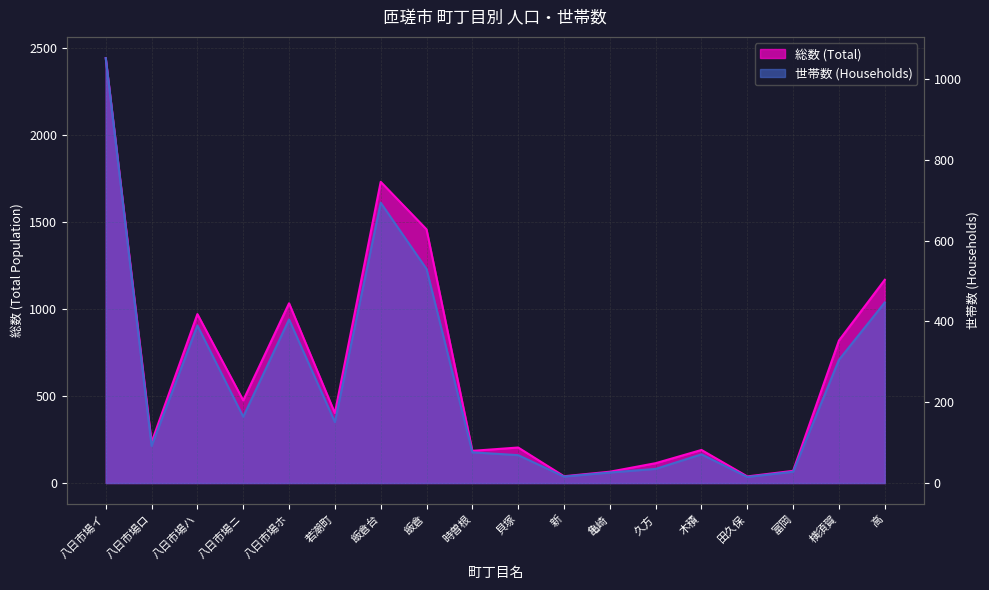

What is the label of the 15th point from the right?

八日市場ニ